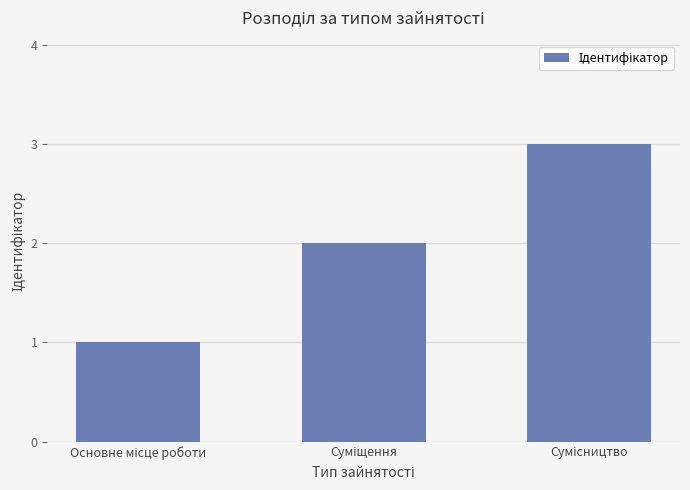

What is the greatest value displayed?

3